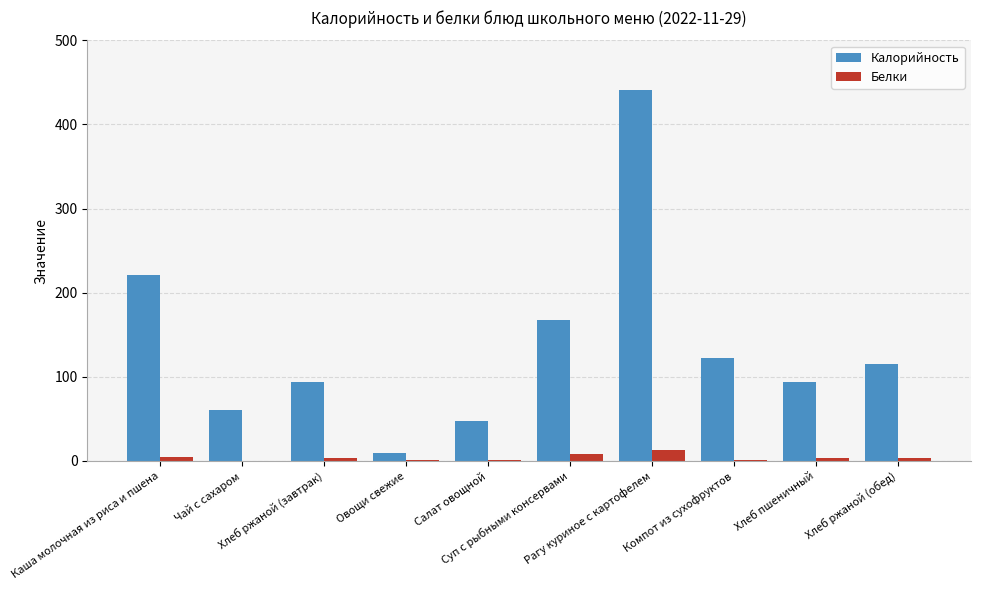

At which label does Калорийность first exceed 114?

Каша молочная из риса и пшена